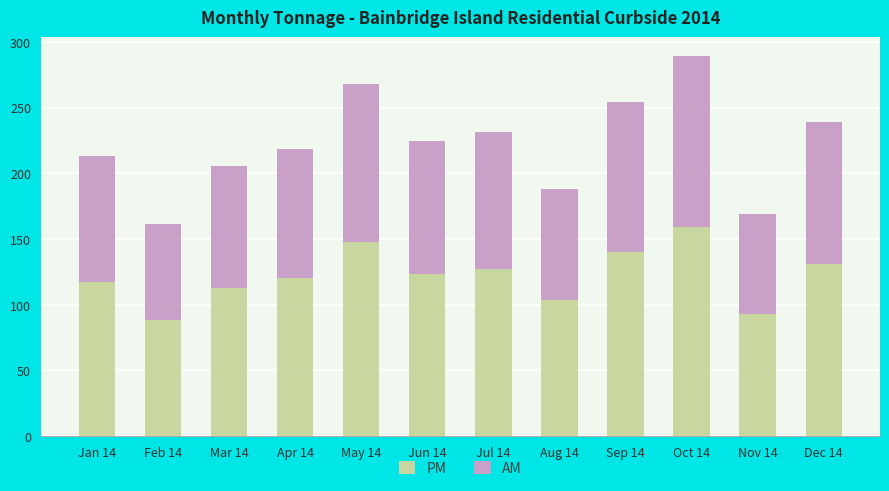

The value of PM at May 14 is 225.6. True or false?

False